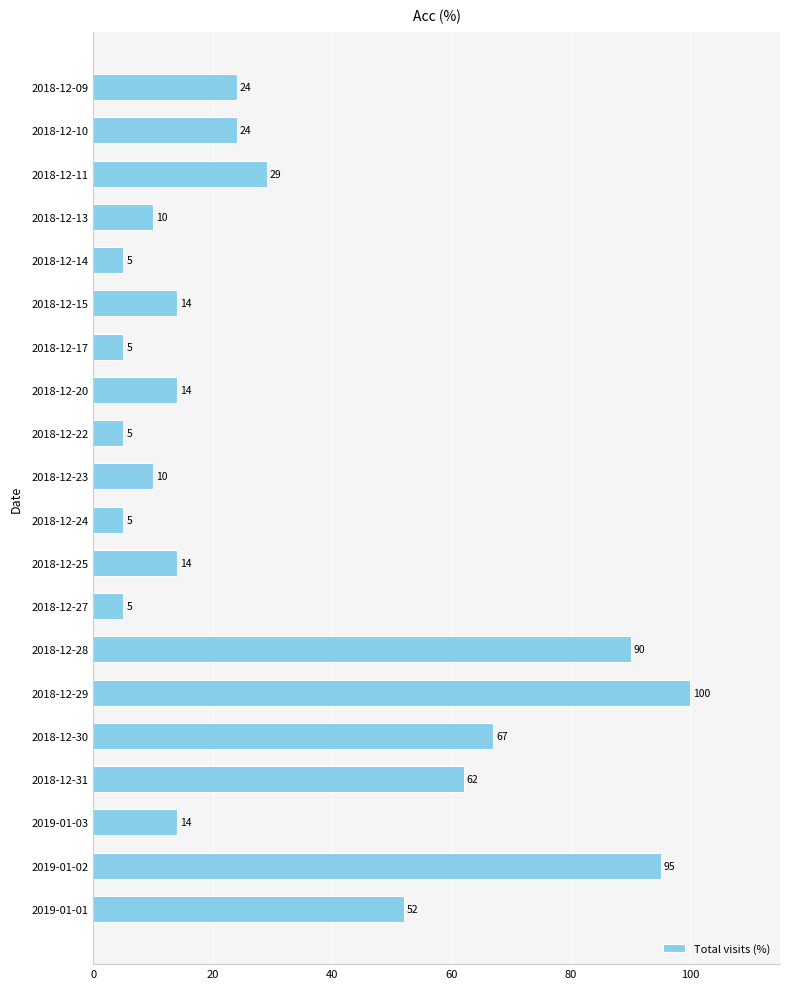

What is the average value?

32